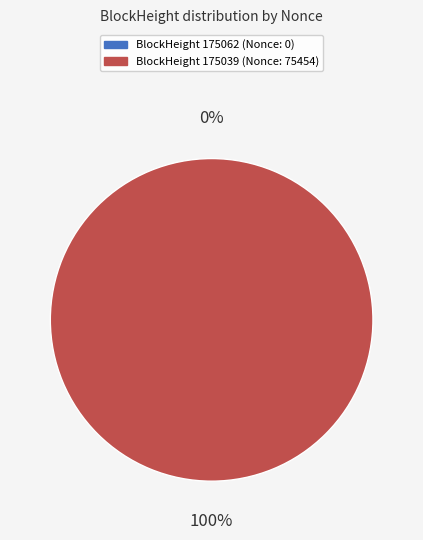

What percentage is the 175039 slice, to the nearest percent?

100%